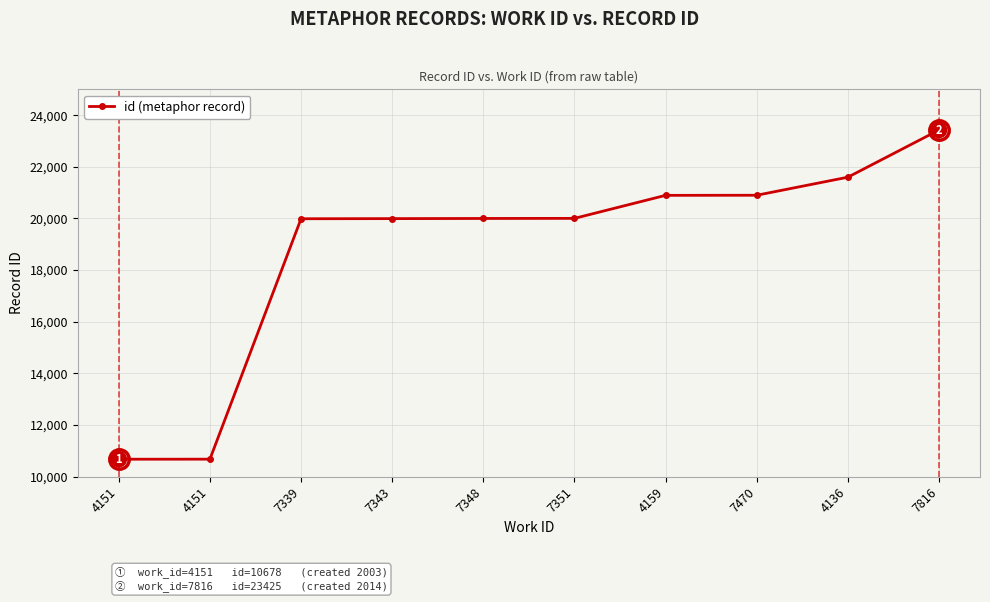

Which label corresponds to the largest value in the chart?

7816